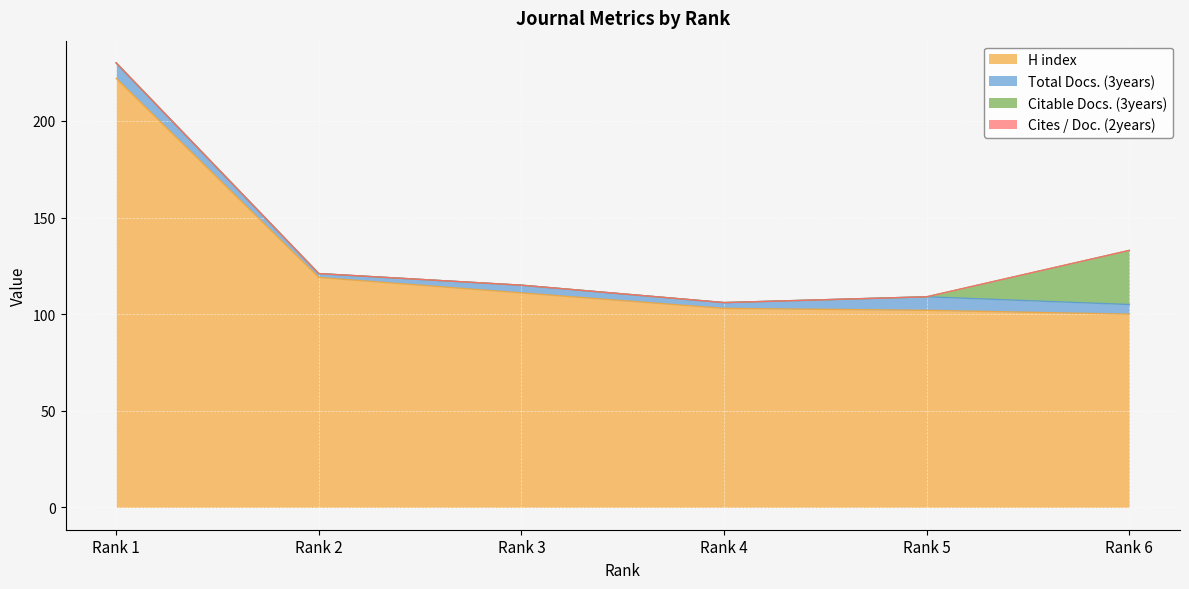

Reading left to right, what are all the values shown in this chart?

H index: Rank 1=222	Rank 2=119	Rank 3=111	Rank 4=103	Rank 5=102	Rank 6=100
Total Docs. (3years): Rank 1=8	Rank 2=2	Rank 3=4	Rank 4=3	Rank 5=7	Rank 6=5
Citable Docs. (3years): Rank 1=0	Rank 2=0	Rank 3=0	Rank 4=0	Rank 5=0	Rank 6=28
Cites / Doc. (2years): Rank 1=0	Rank 2=0	Rank 3=0	Rank 4=0	Rank 5=0	Rank 6=0